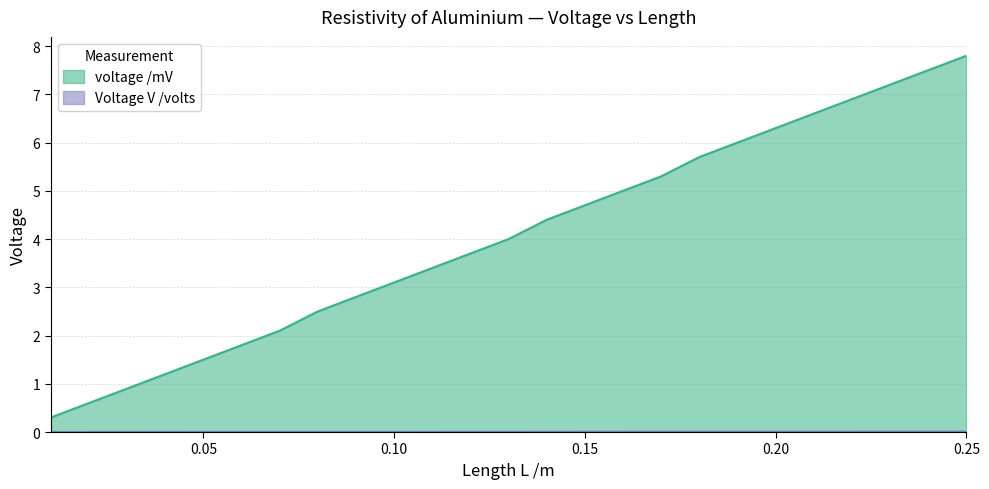

Reading left to right, extract all data points from this chart.

Voltage V /volts: 0.01=0.3	0.02=0.6	0.03=0.9	0.04=1.2	0.05=1.5	0.06=1.8	0.07=2.1	0.08=2.5	0.09=2.8	0.1=3.1	0.11=3.4	0.12=3.7	0.13=4.0	0.14=4.4	0.15=4.7	0.16=5.0	0.17=5.3	0.18=5.7	0.19=6.0	0.2=6.3	0.21=6.6	0.22=6.9	0.23=7.2	0.24=7.5	0.25=7.8
voltage /mV: 0.01=0.0	0.02=0.0	0.03=0.0	0.04=0.0	0.05=0.0	0.06=0.0	0.07=0.0	0.08=0.0	0.09=0.0	0.1=0.0	0.11=0.0	0.12=0.0	0.13=0.0	0.14=0.0	0.15=0.0	0.16=0.0	0.17=0.0	0.18=0.0	0.19=0.0	0.2=0.0	0.21=0.0	0.22=0.0	0.23=0.0	0.24=0.0	0.25=0.0